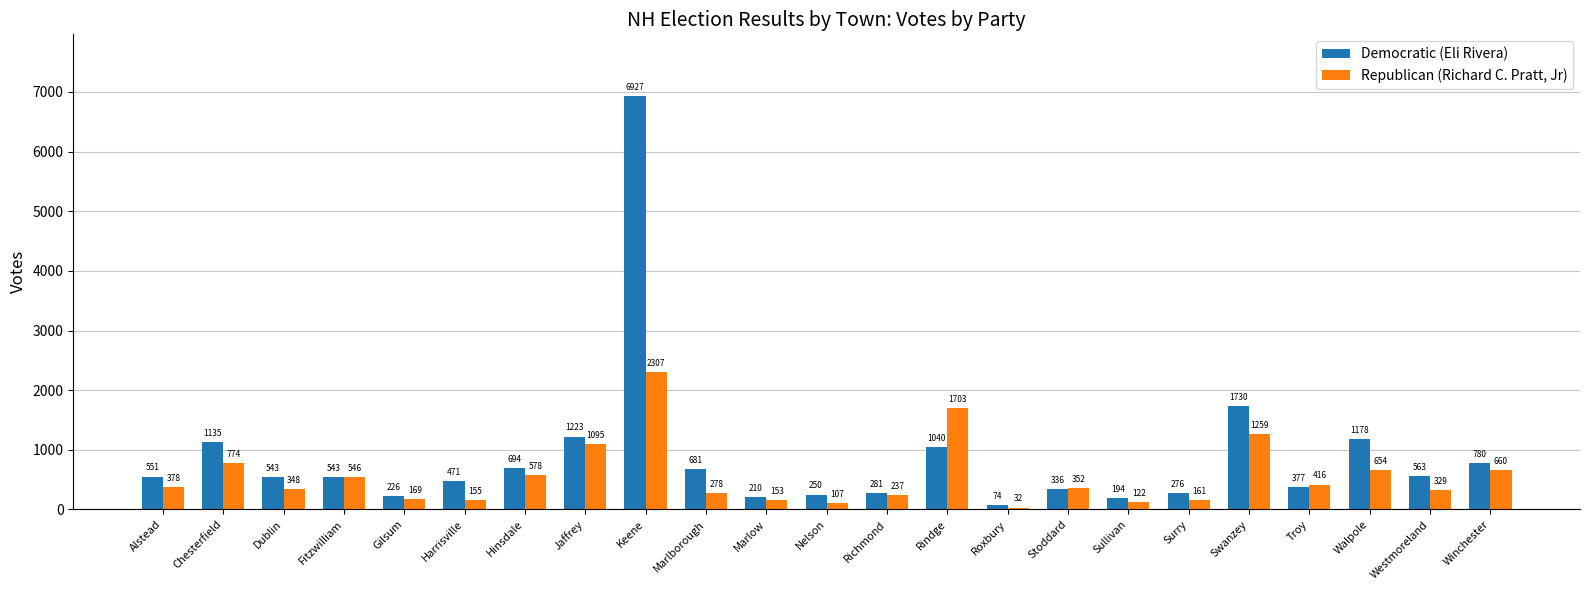

What value does the Republican (Richard C. Pratt, Jr) series have at Surry, to the nearest 50?

150